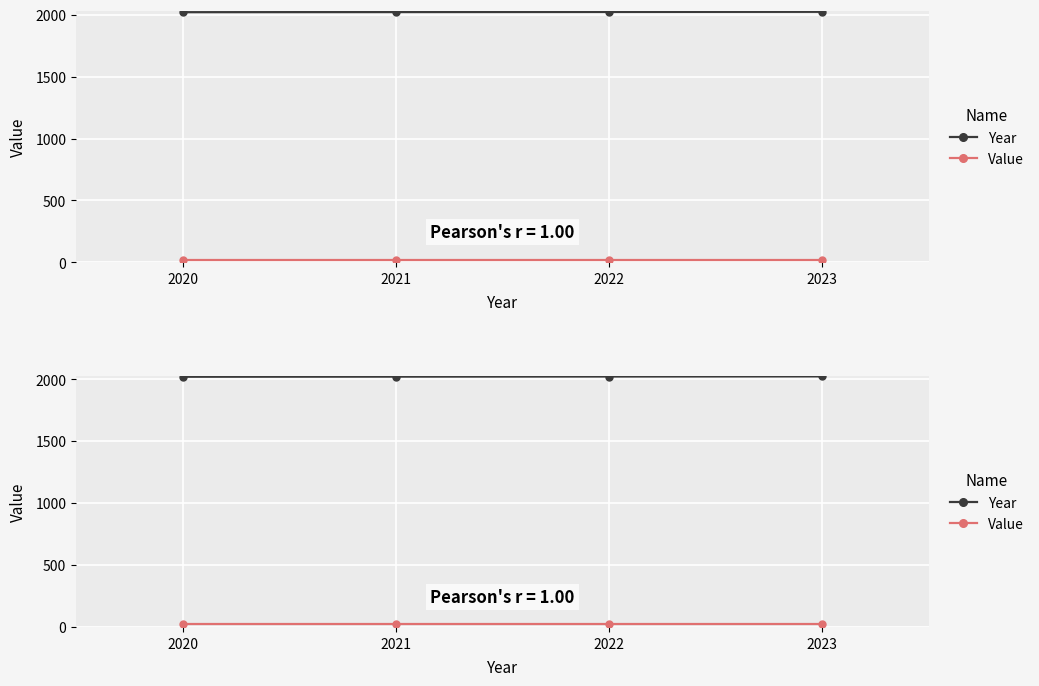

True or false: Year has more than 0 interior local peaks.

False